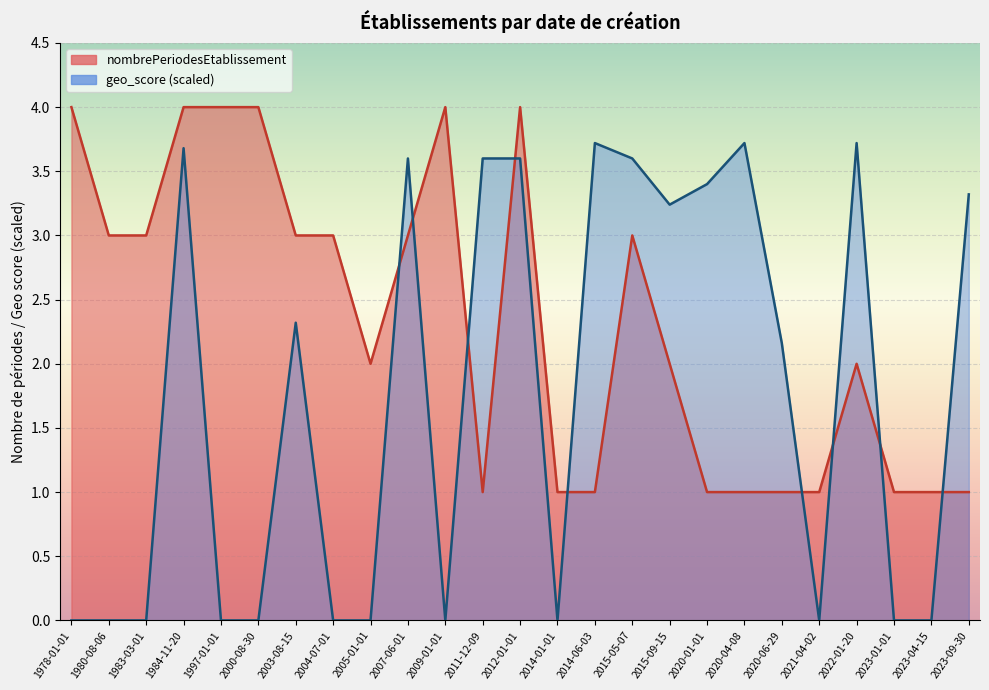

Is it true that nombrePeriodesEtablissement equals 0.3 at 2023-04-15?

False